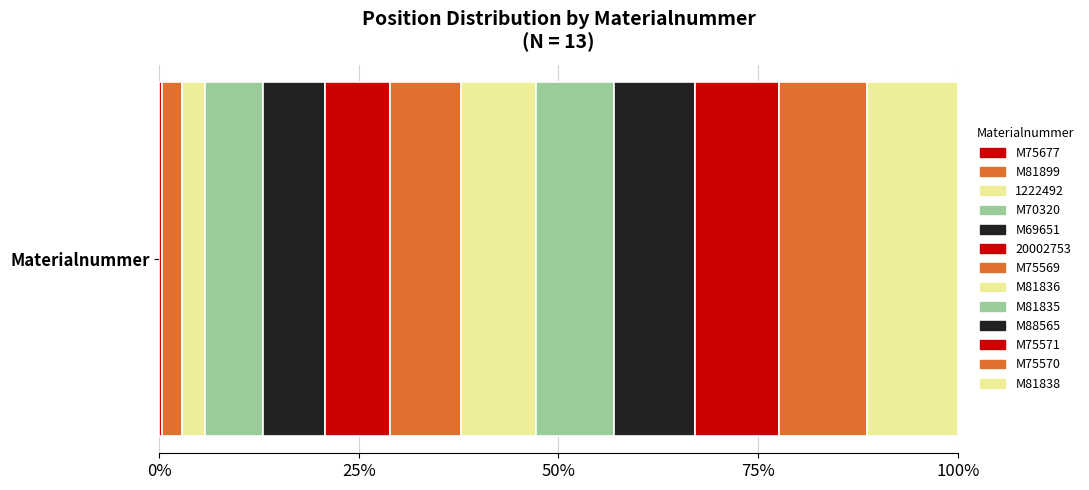

Reading left to right, list all the values displayed in this chart.

1	6	7	18	19	20	22	23	24	25	26	27	28